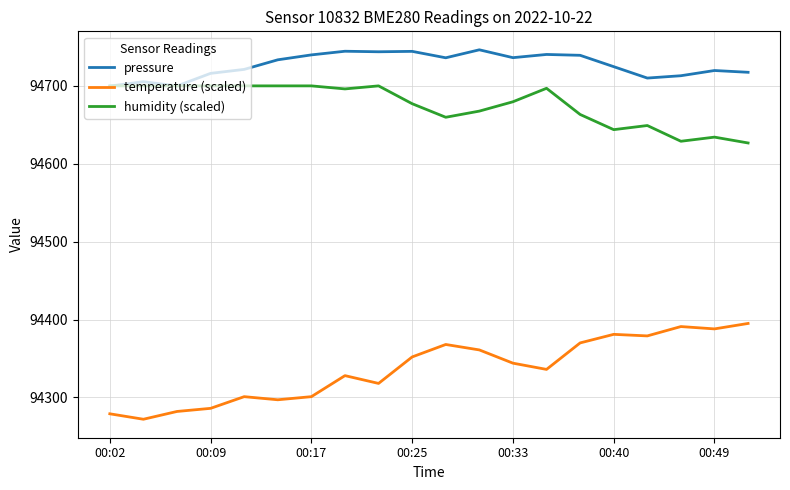

What is the maximum value shown in the chart?

94746.3